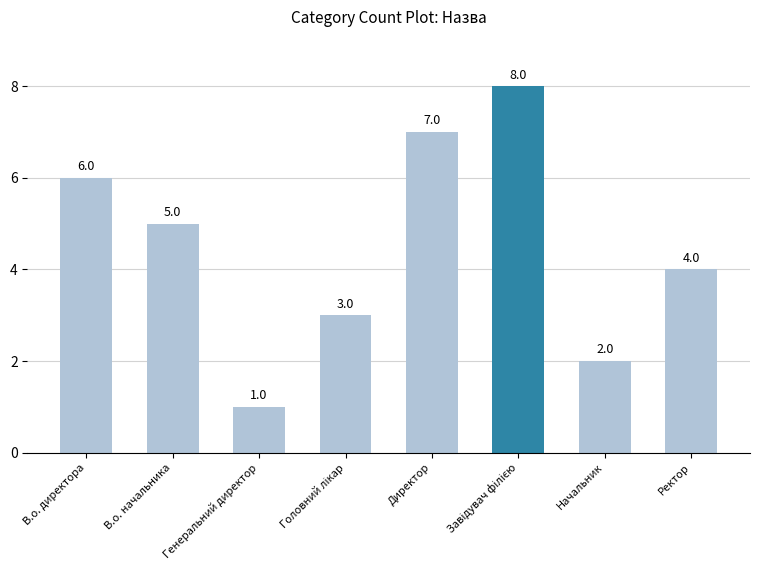

The chart shows a value of 6 at В.о. директора. True or false?

True